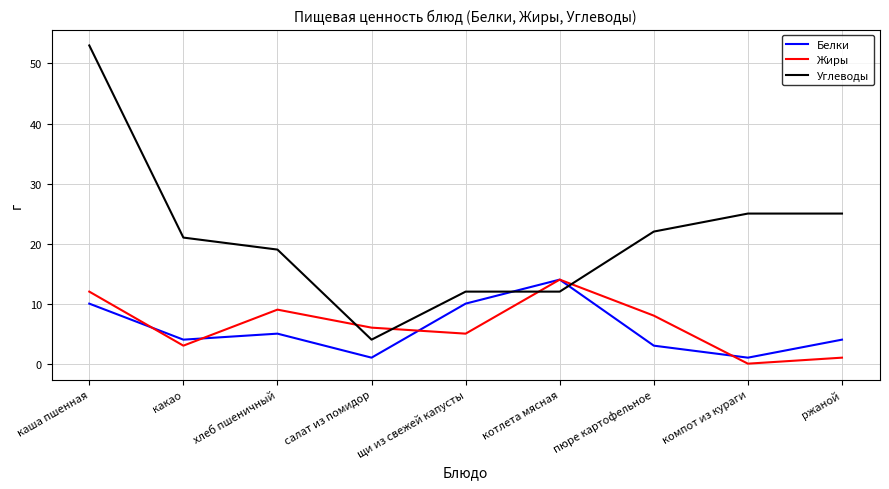

Which series has the largest total across all categories?

Углеводы